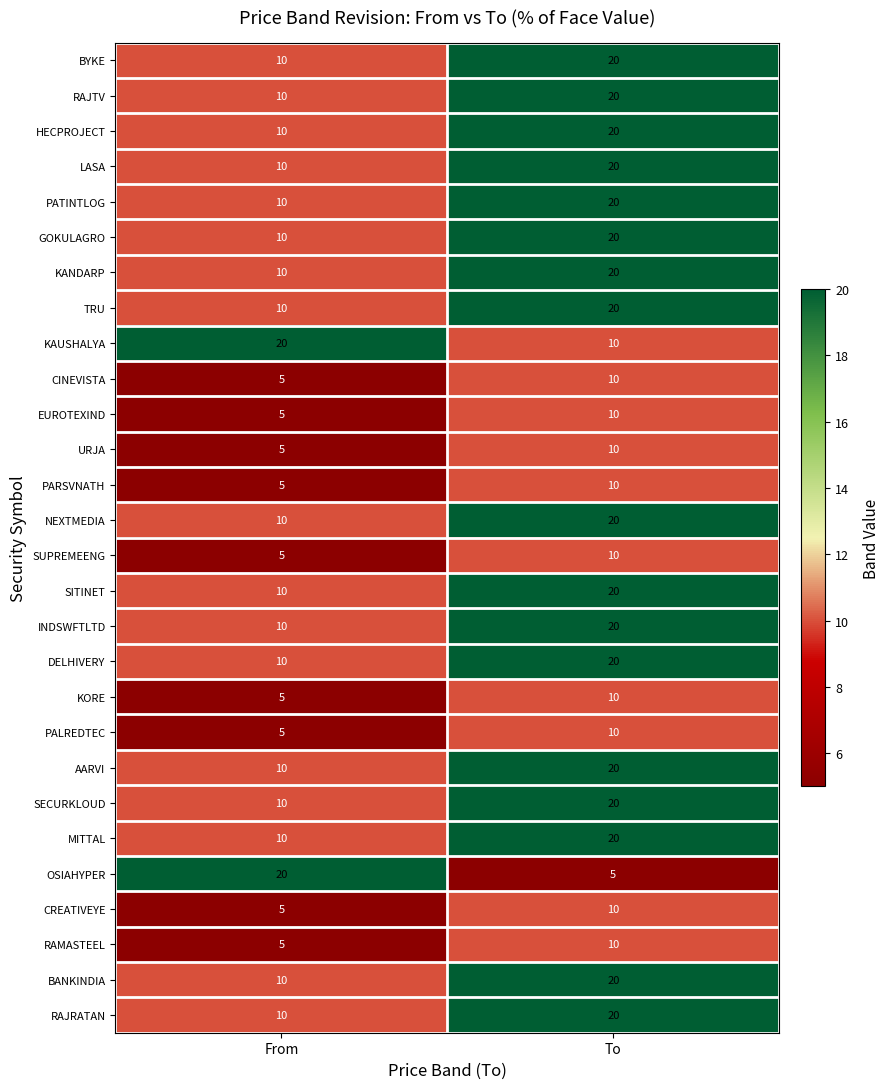

At how many categories does at least one series exceed 13?

2